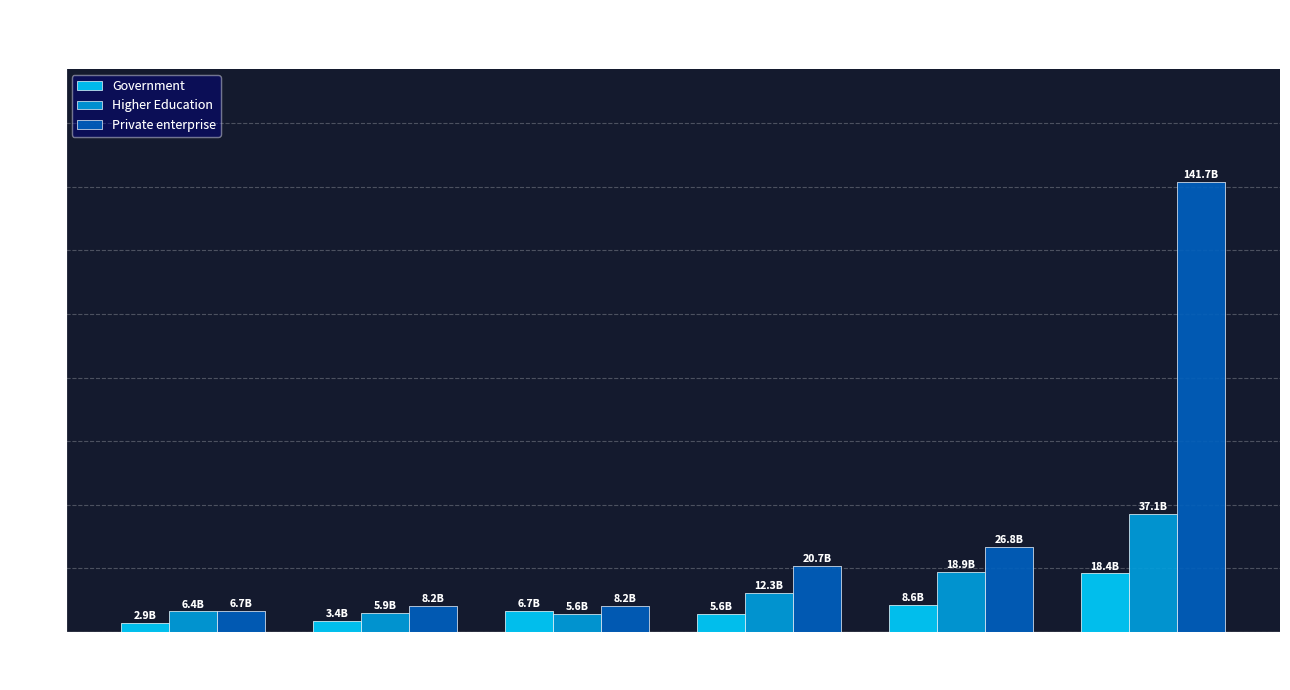

What is the difference between the Government values at 2009 and 2007?

3.3